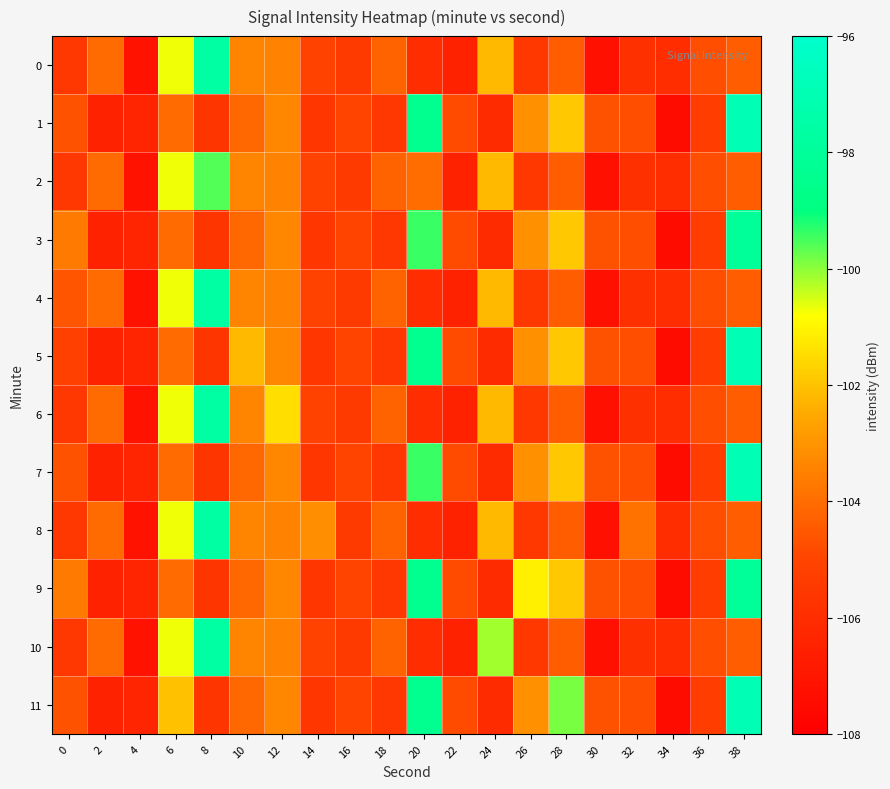

What is the spread (max minus min) of values at 4?

0.8